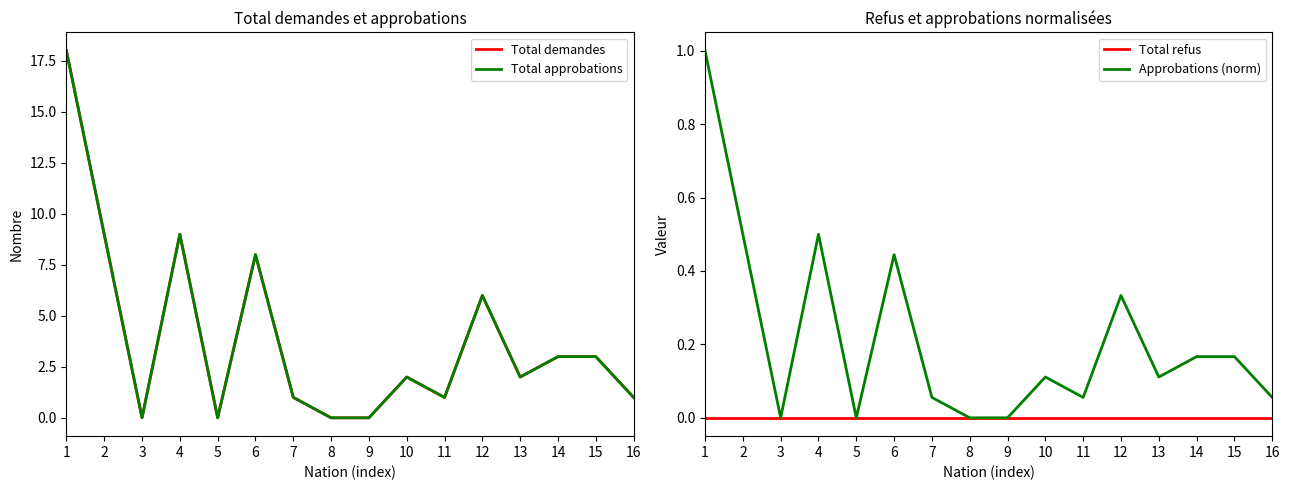

True or false: Total approbations has a value of 1.1 at 15.

False